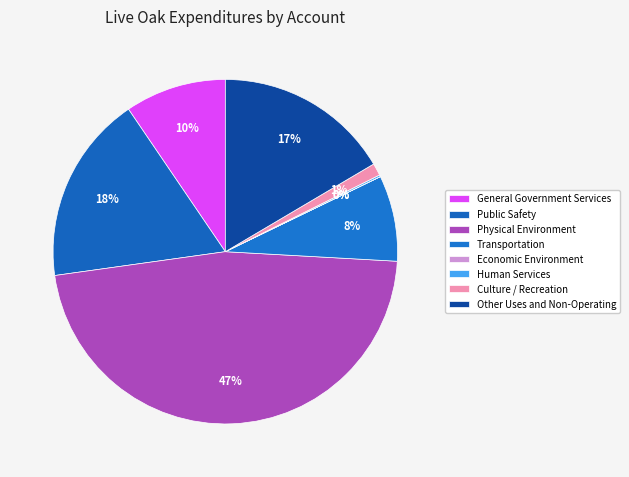

Does Public Safety represent more than half of the total?

No